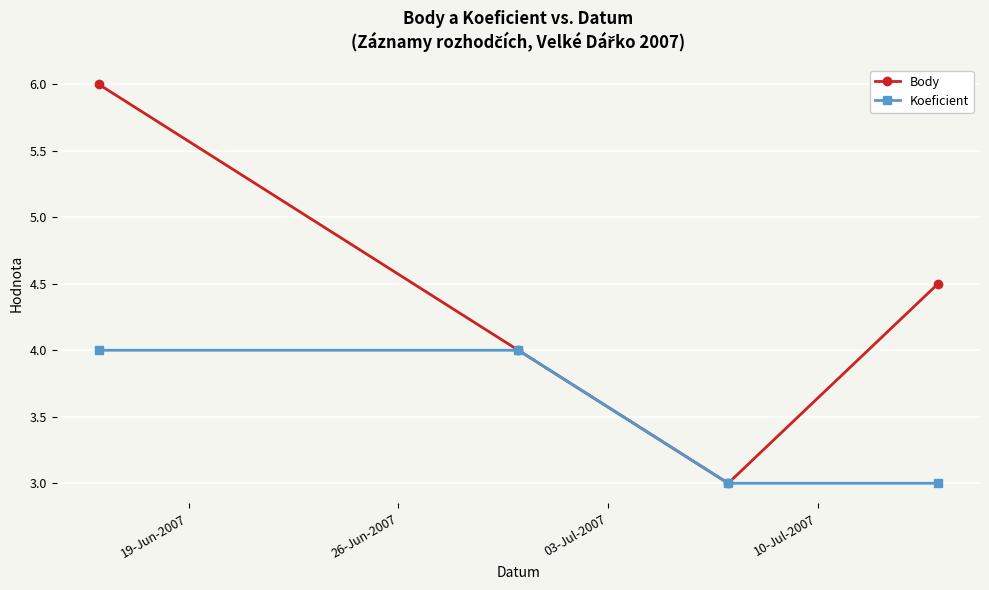

What is the value of the Koeficient point at the 4th from the left?

3.0